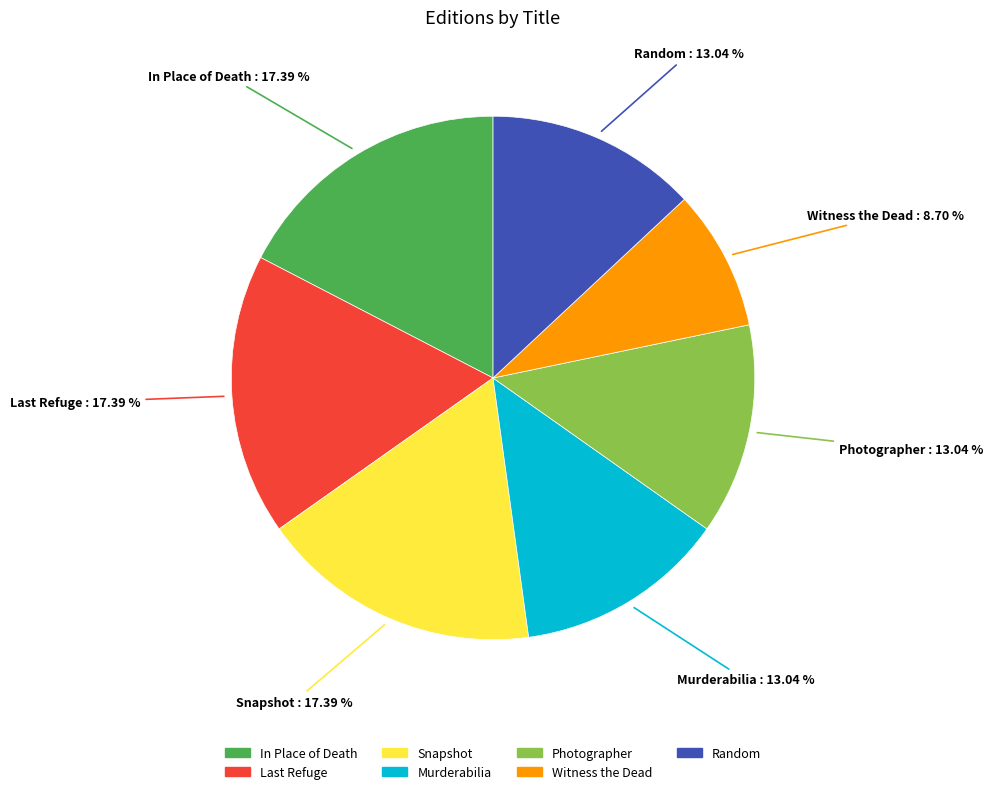

Which category has the smallest portion of the pie?

Witness the Dead